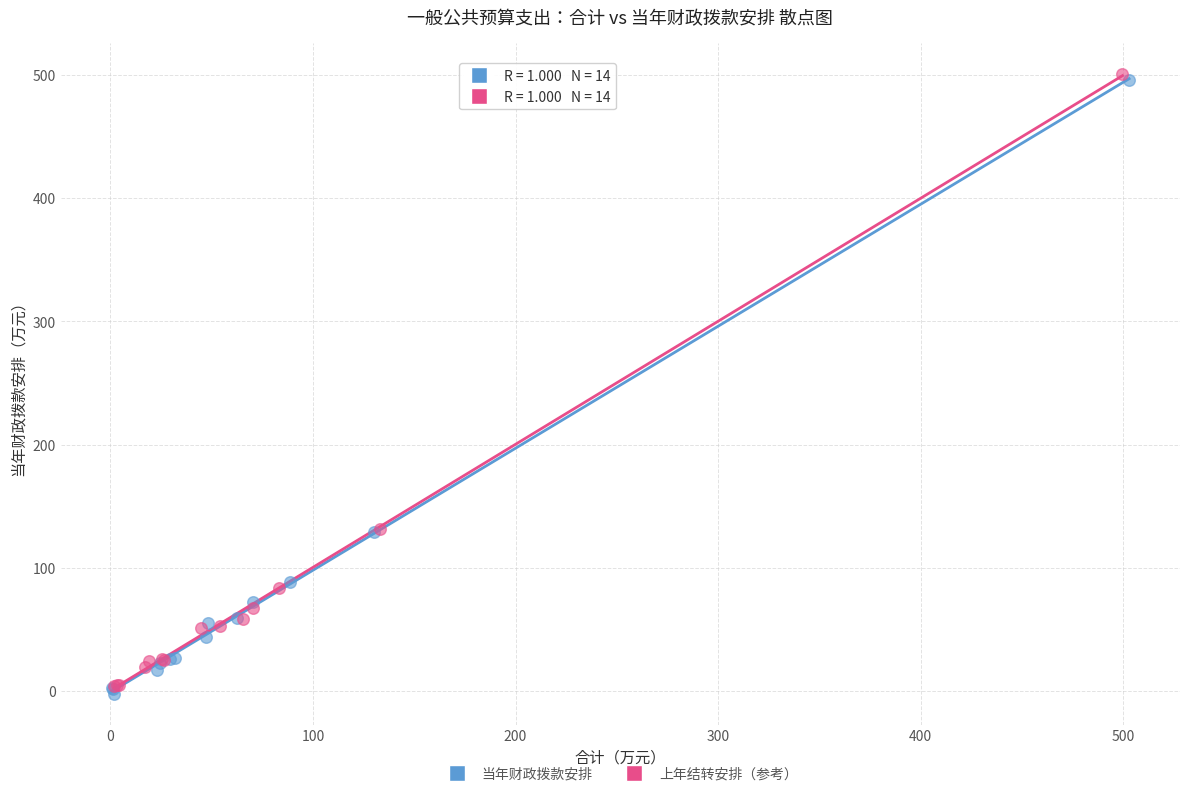

What are all the series names shown in the legend?

当年财政拨款安排, 上年结转安排（参考）